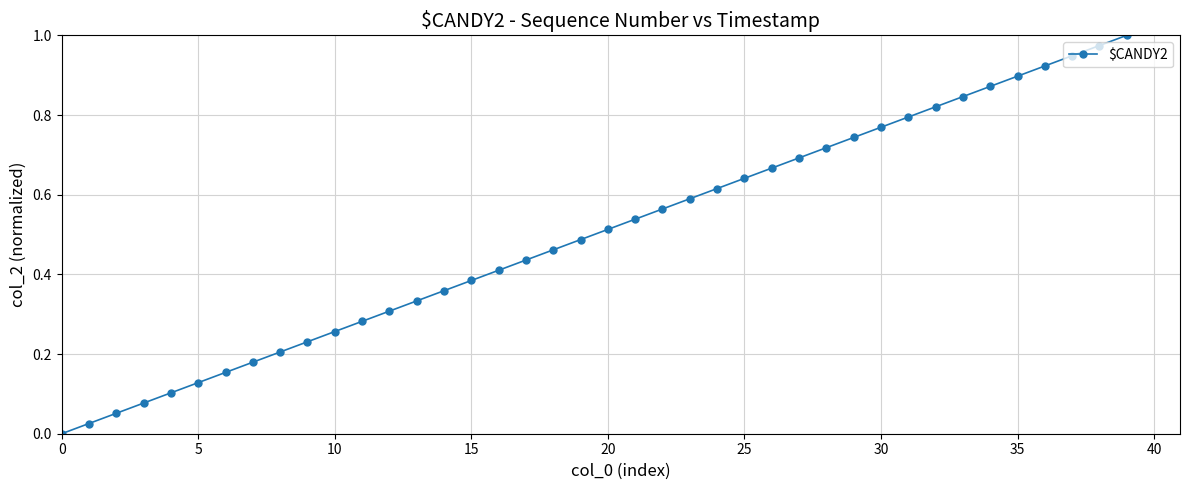

True or false: there are more than 1 points higher than both neighbors.

False